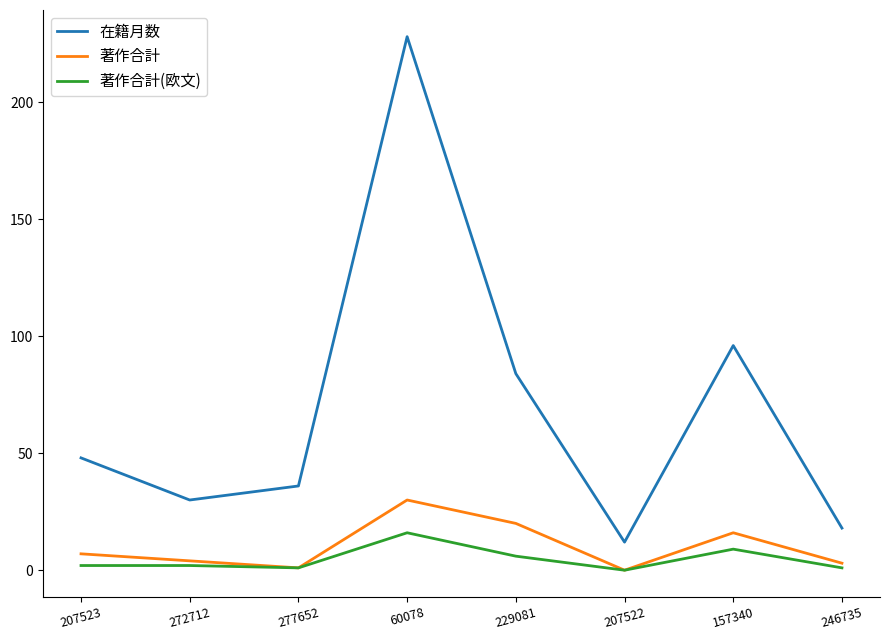

How many lines are shown in the chart?

3